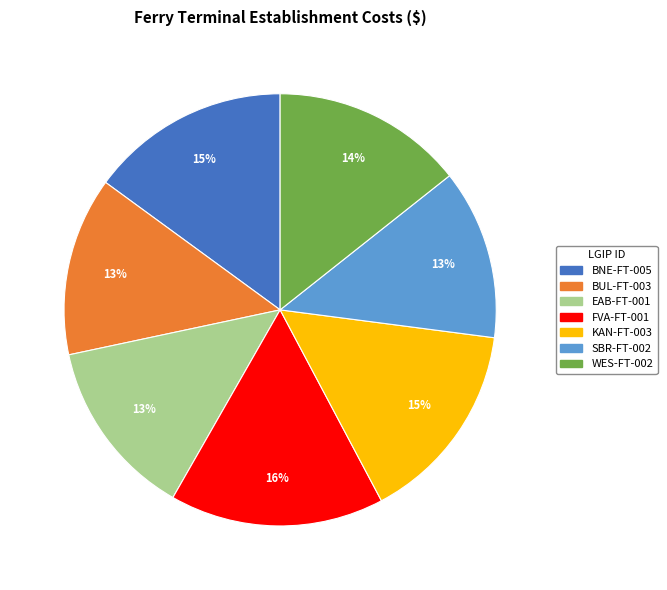

To the nearest percent, what is the average slice percentage?

14%